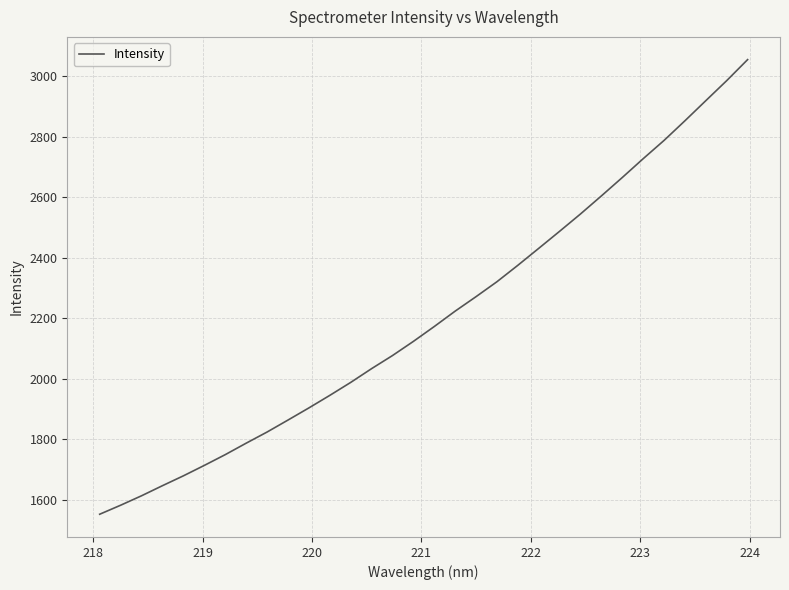

What is the maximum value shown in the chart?

3055.0